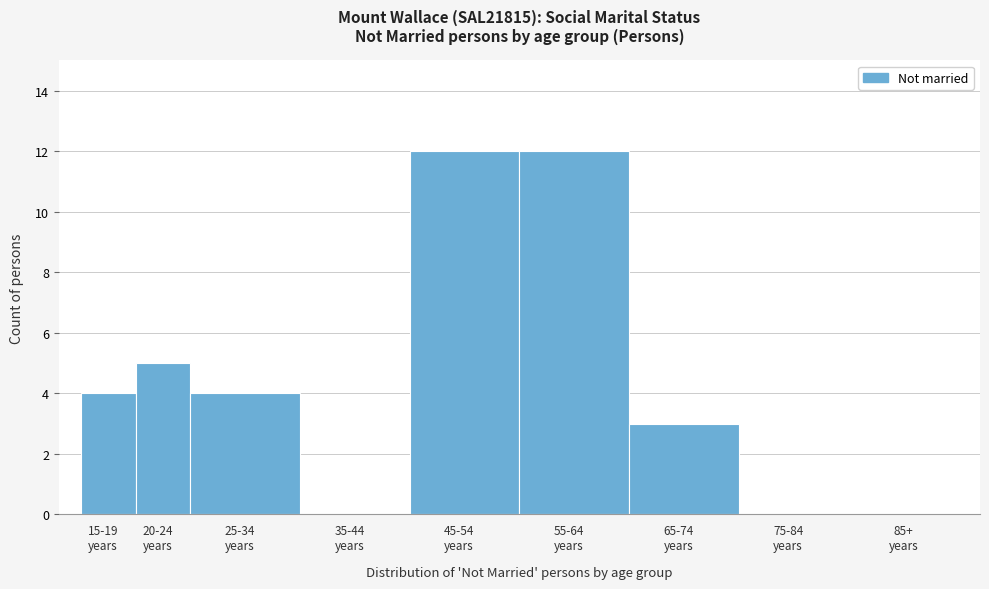

What is the sum of all values?

40